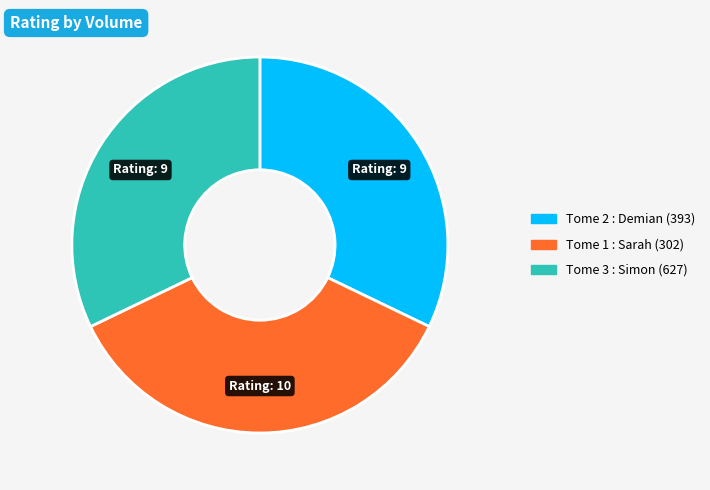

Which slice is the largest?

Tome 1 : Sarah (302)